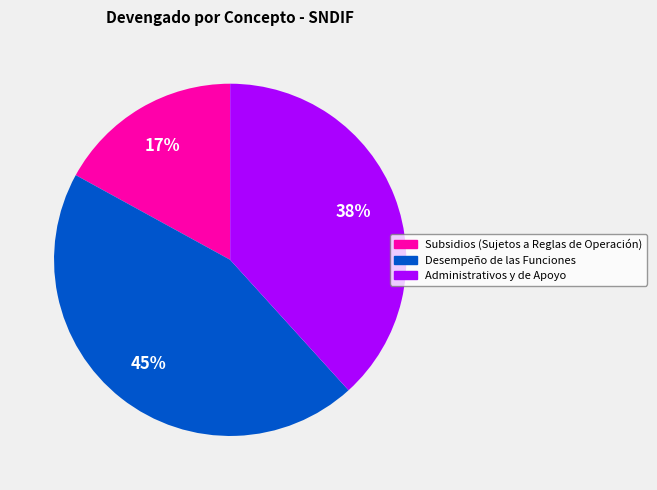

How many slices are in this pie chart?

3